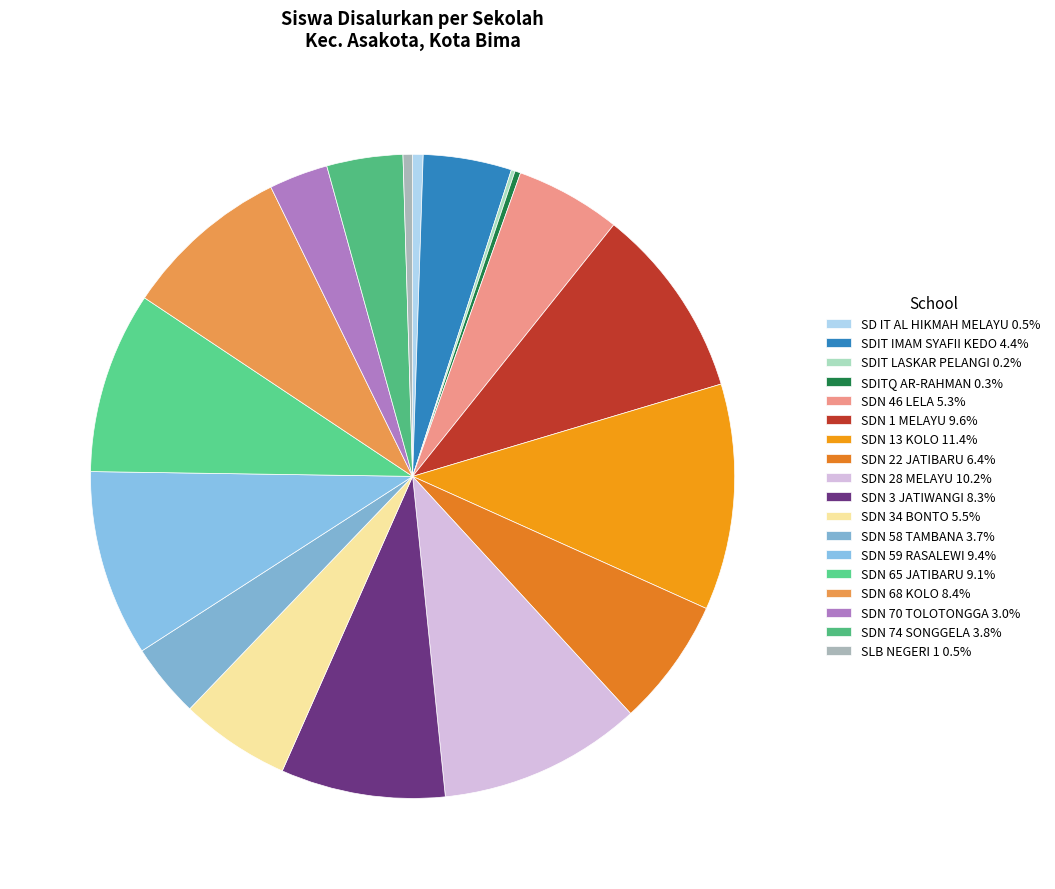

Which slice is the largest?

SDN 13 KOLO